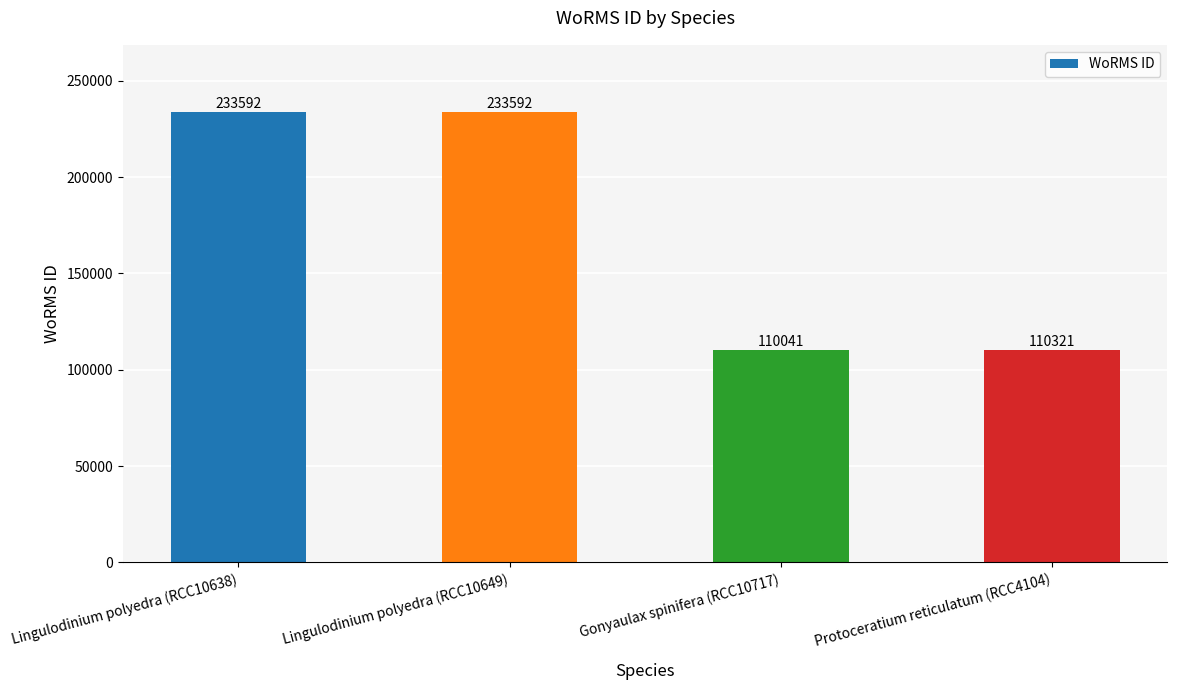

The chart shows a value of 110041 at Gonyaulax spinifera (RCC10717). True or false?

True